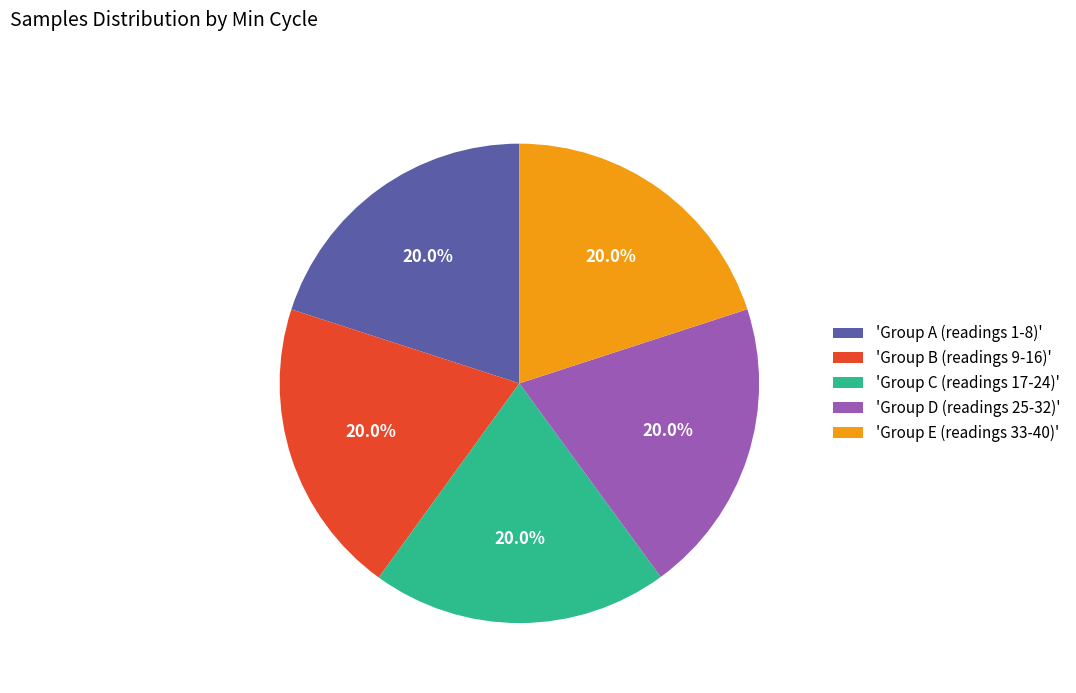

Approximately how many times larger is the value at 'Group A (readings 1-8)' compared to 'Group B (readings 9-16)'?

1.0